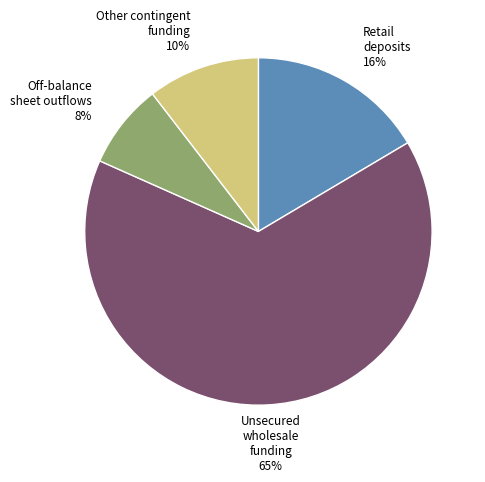

Is there a majority slice in this chart?

Yes